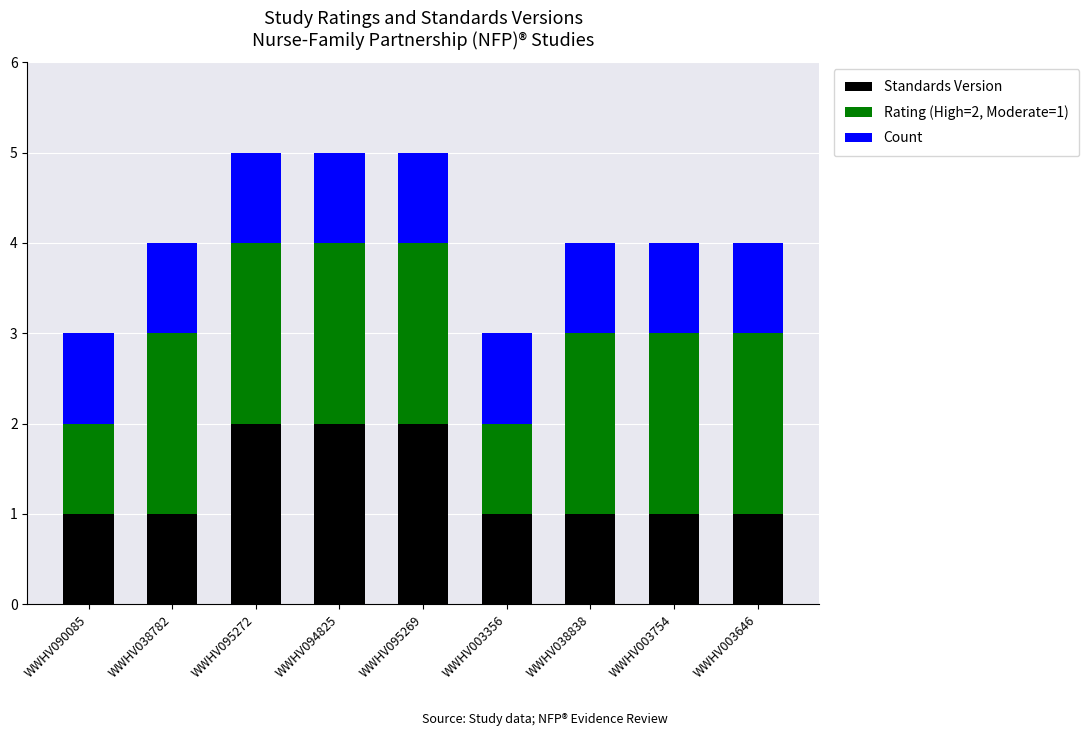

What is the total value across all series at WWHV003356?

3